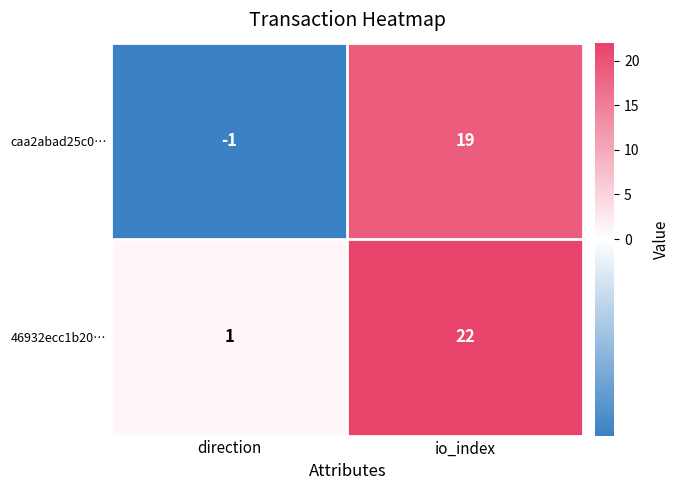

Is it true that 46932ecc1b20… equals 2 at direction?

False